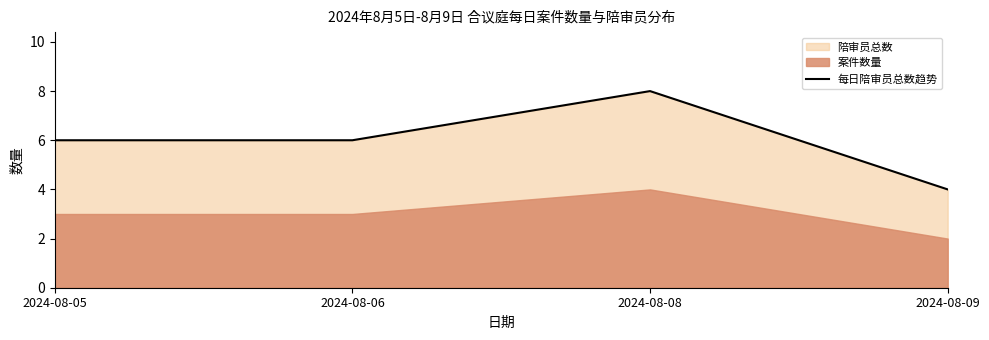

What is the value of the 2nd point from the left?

6